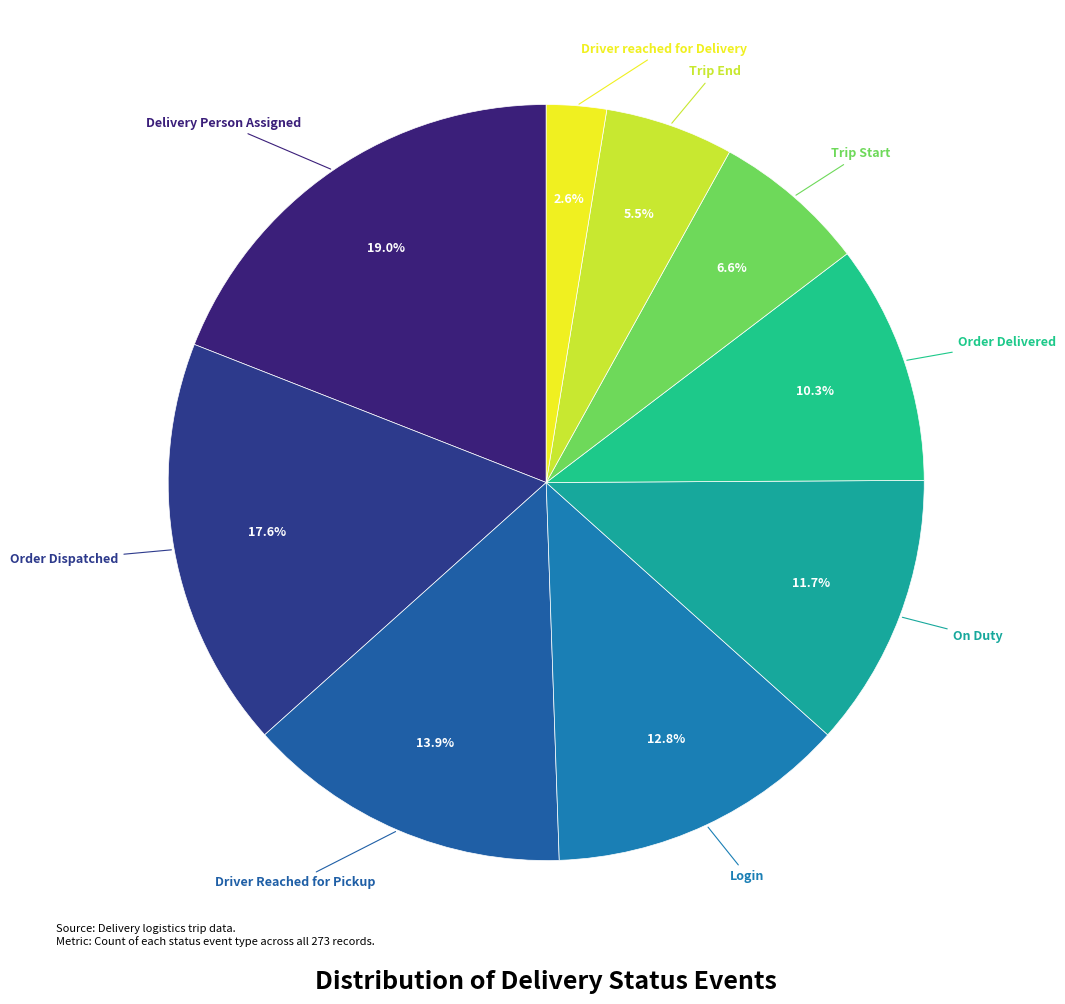

Which slice is the largest?

Delivery Person Assigned